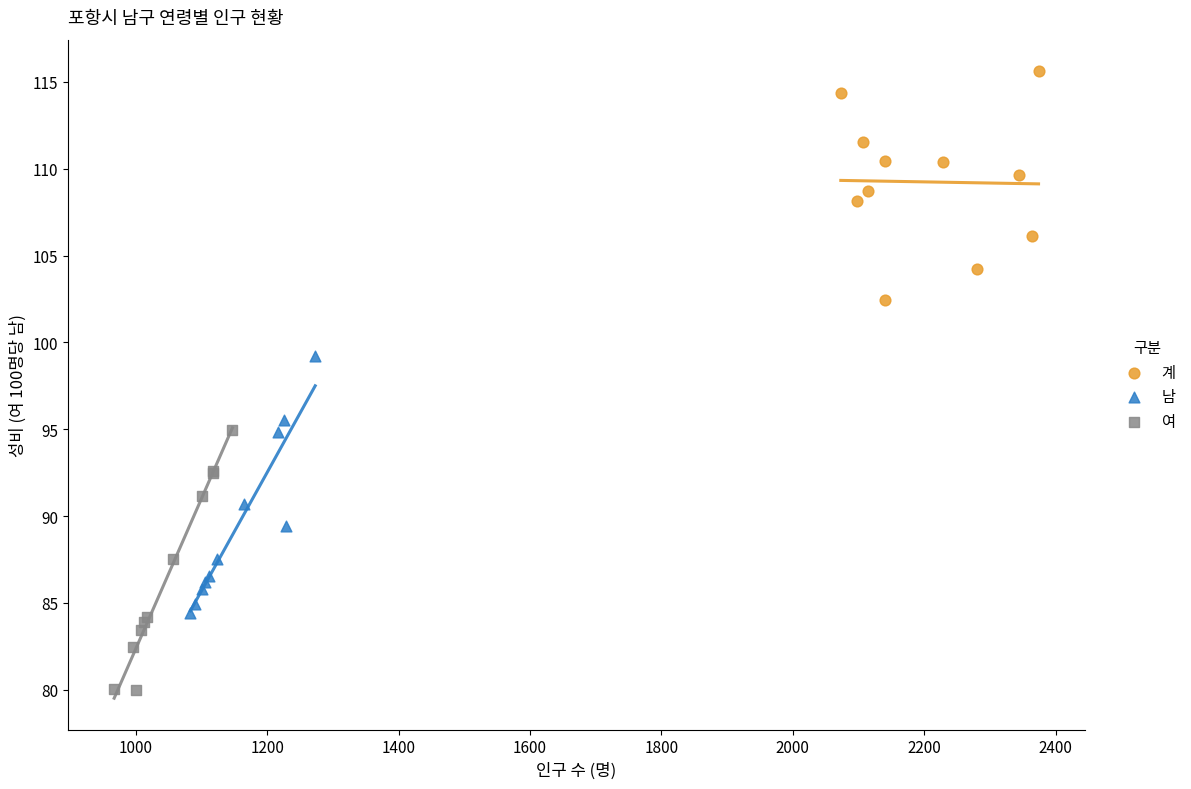

Which series reaches the maximum Y coordinate?

계